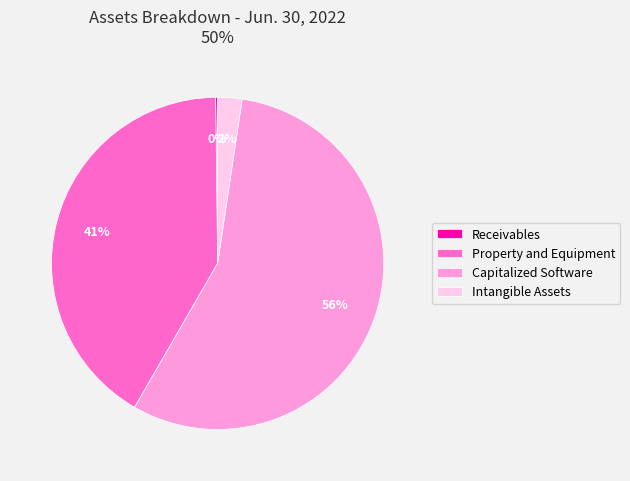

To the nearest percent, what is the average slice percentage?

25%